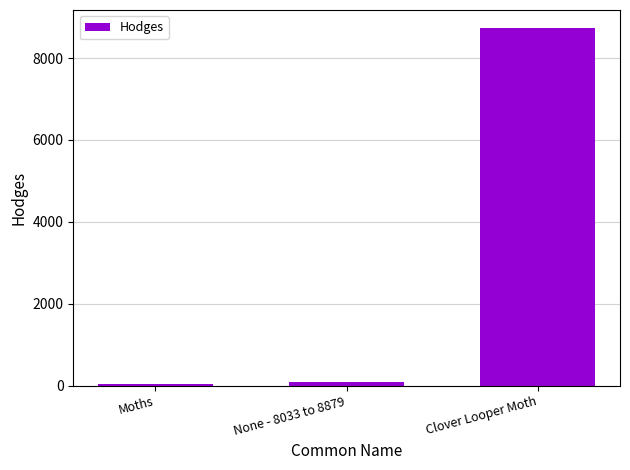

What is the label of the 2nd bar from the left?

None - 8033 to 8879